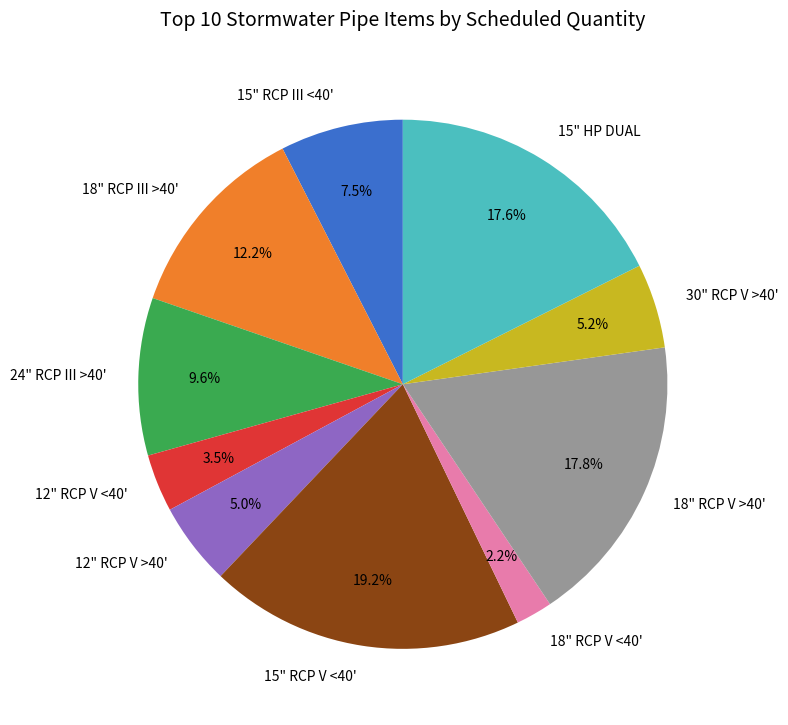

What is the largest slice in the pie chart?

15" RCP V <40'